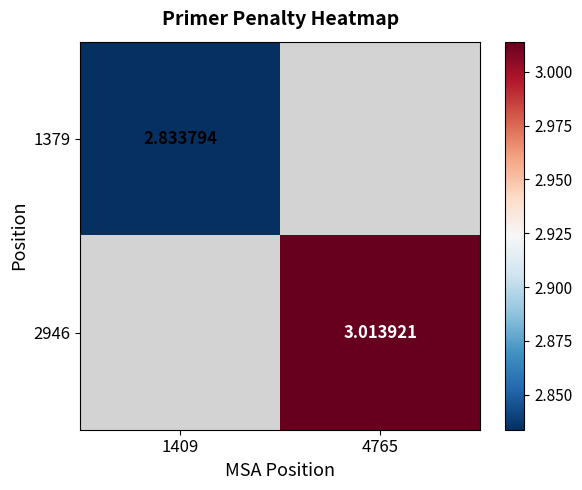

Is the value of 1379 at 1409 greater than the value of 2946 at 4765?

No